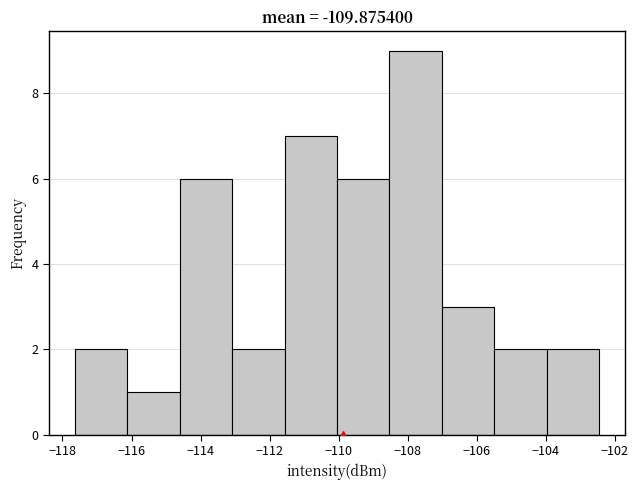

How tall is the bar that spans -113.0 to -111.6 on the x-axis? Neither the bar edges nor the heights are printed on the chart, so give them approximately, as read against the axes.

2